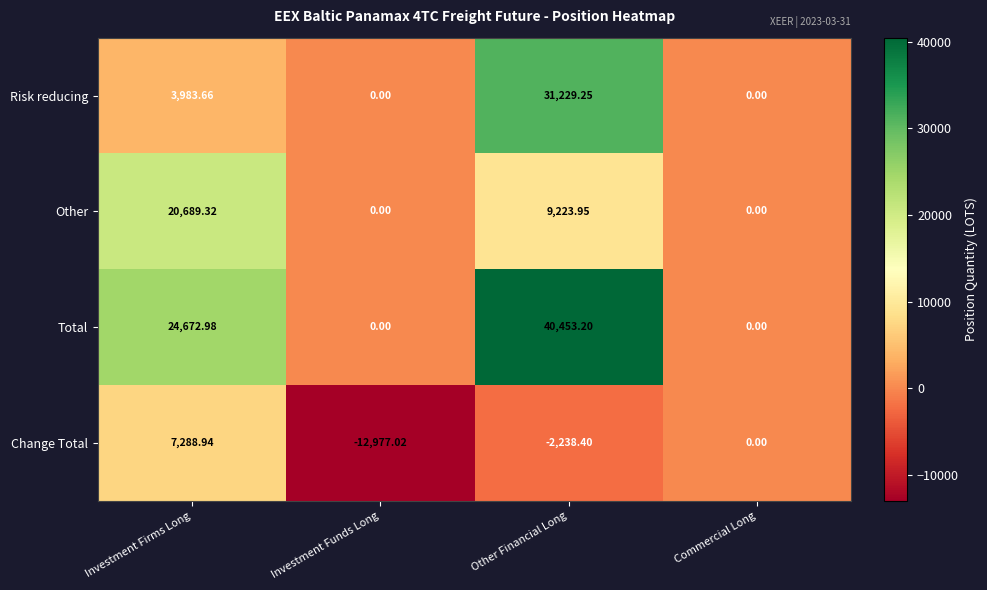

Which category has the lowest value across all series?

Investment Funds Long